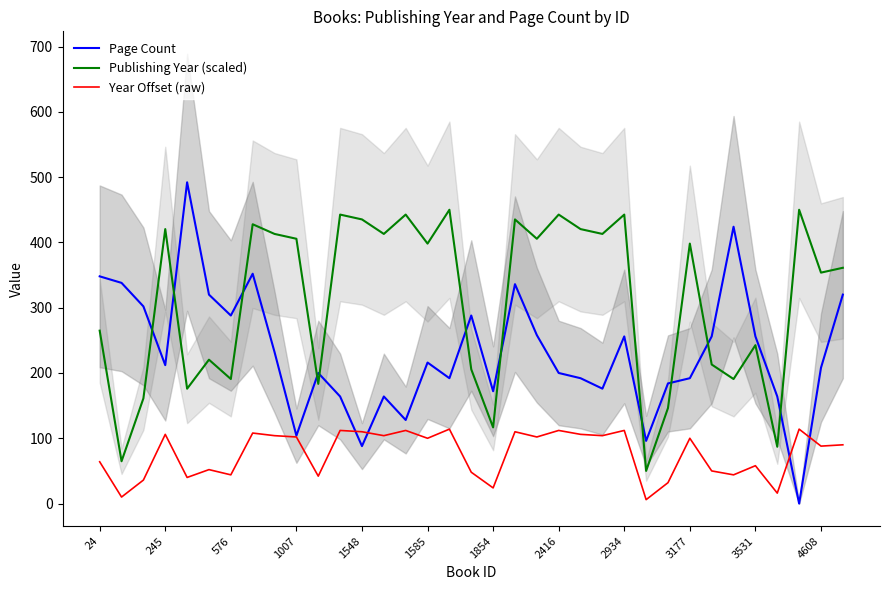

Which series has the widest spread of values?

Page Count